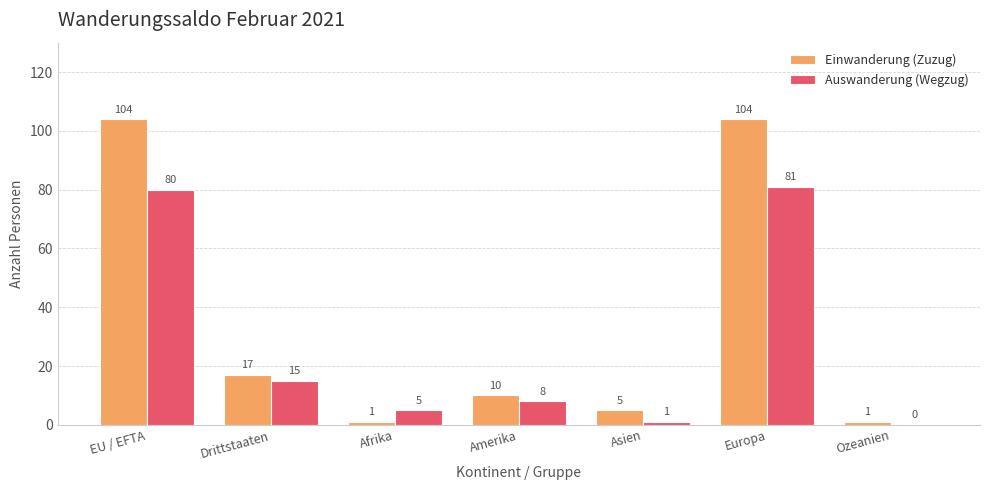

Between Afrika and Europa, which series saw the biggest shift?

Einwanderung (Zuzug)